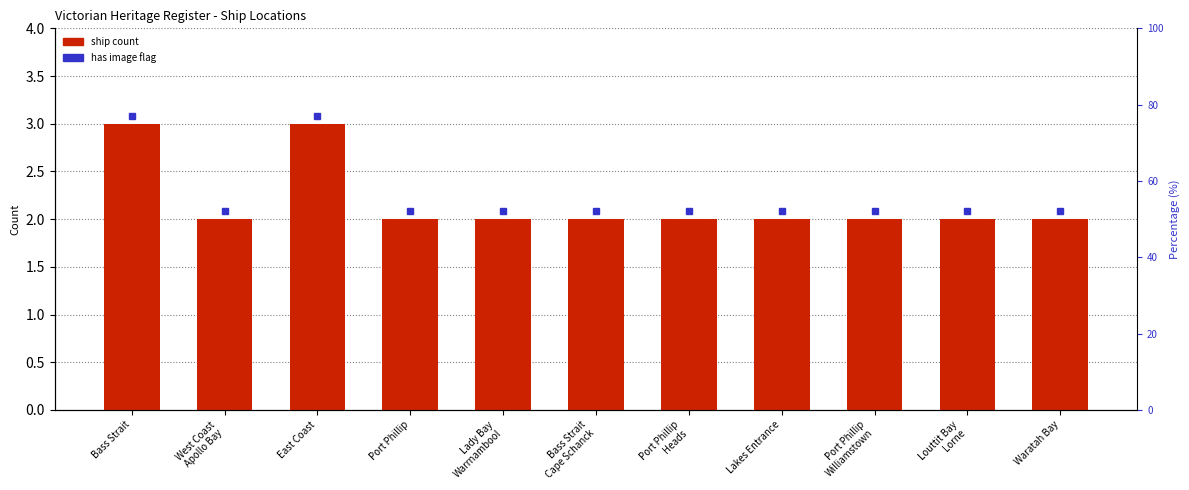

Which label corresponds to the smallest value in the chart?

West Coast
Apollo Bay